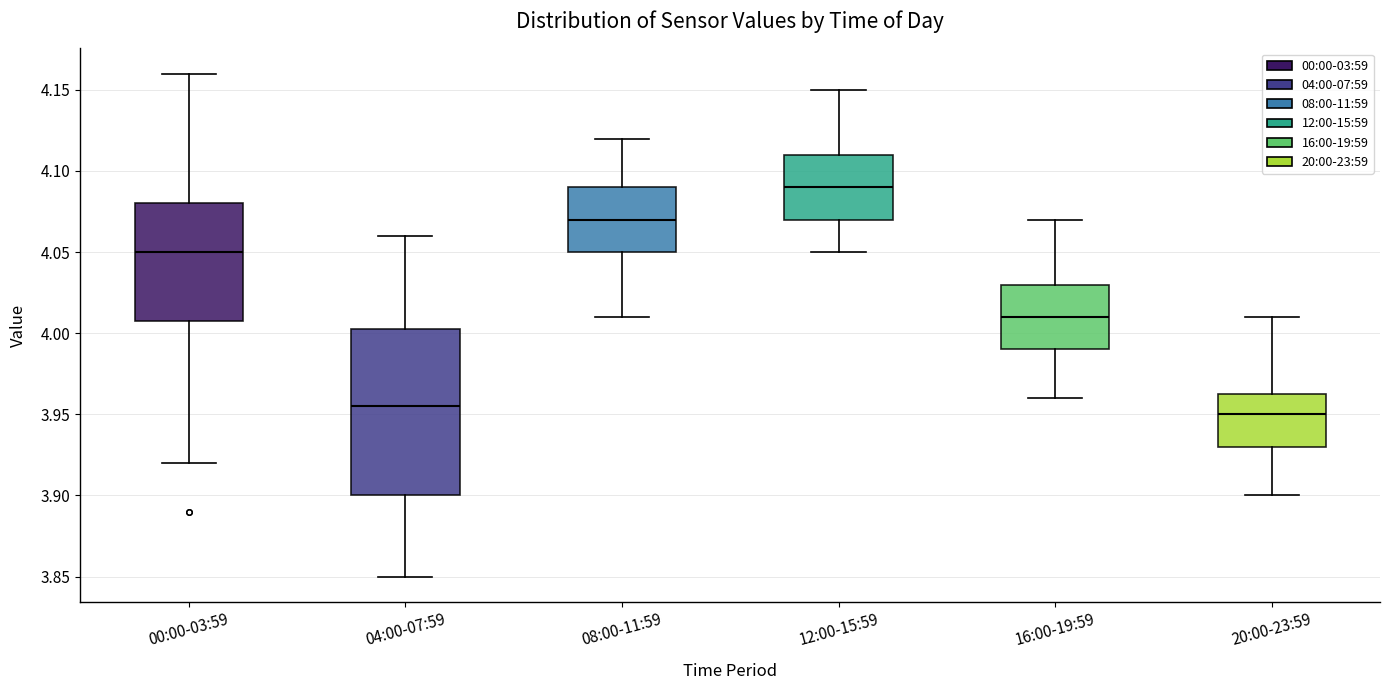

Comparing the boxes themselves (not the whiskers), which one is the tallest?

04:00-07:59